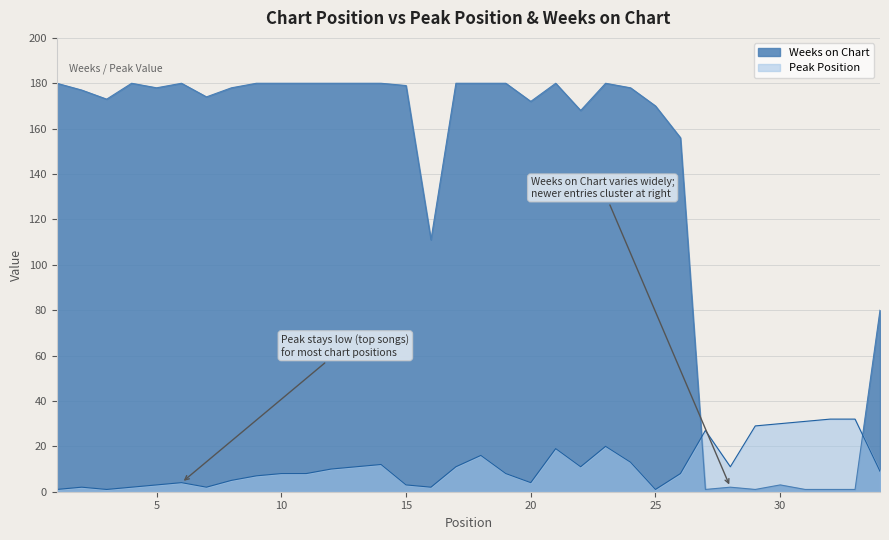

What is the value of the Weeks on Chart point at the 15th from the left?

179